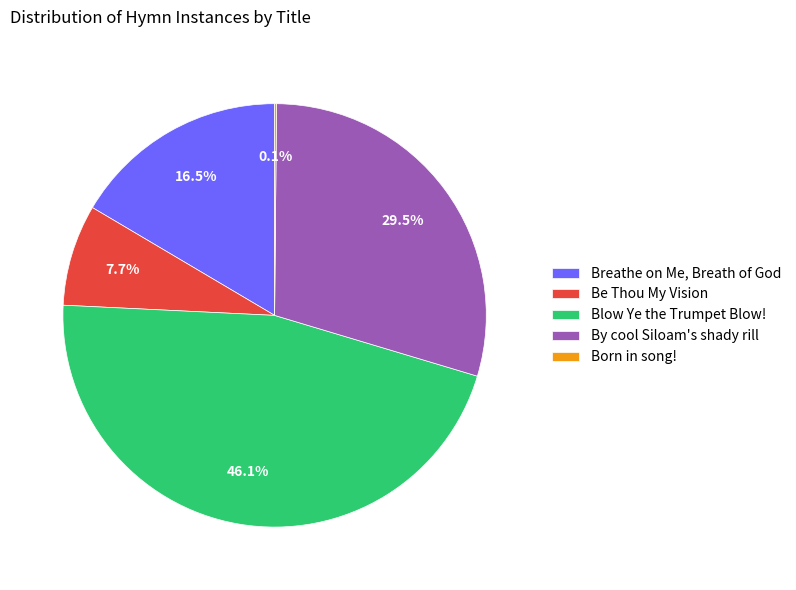

Is there any slice that represents more than half of the pie?

No